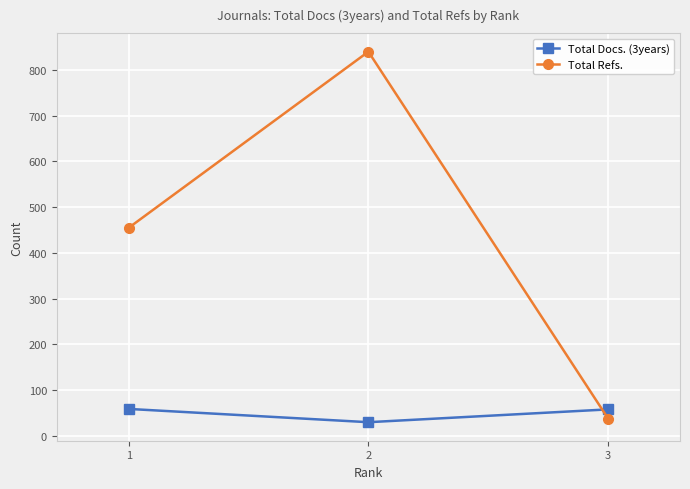

What value does the Total Docs. (3years) series have at 2, to the nearest 5?

30